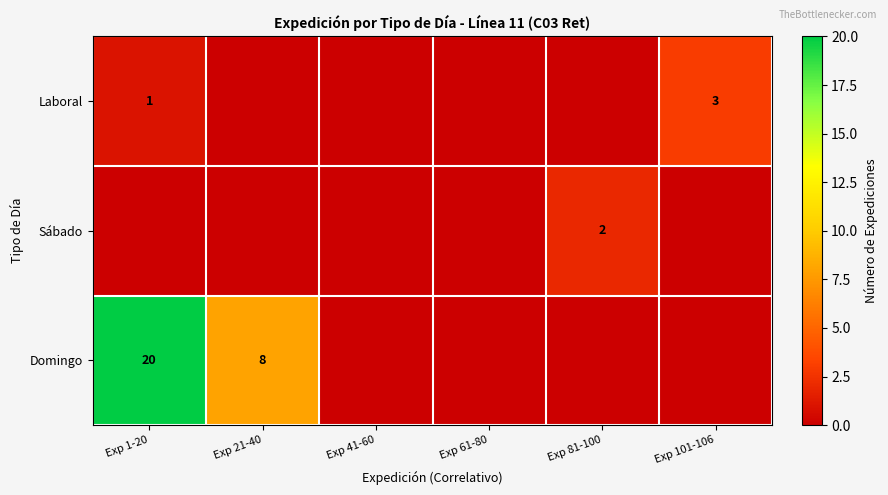

The value of Laboral at Exp 1-20 is 1. True or false?

True